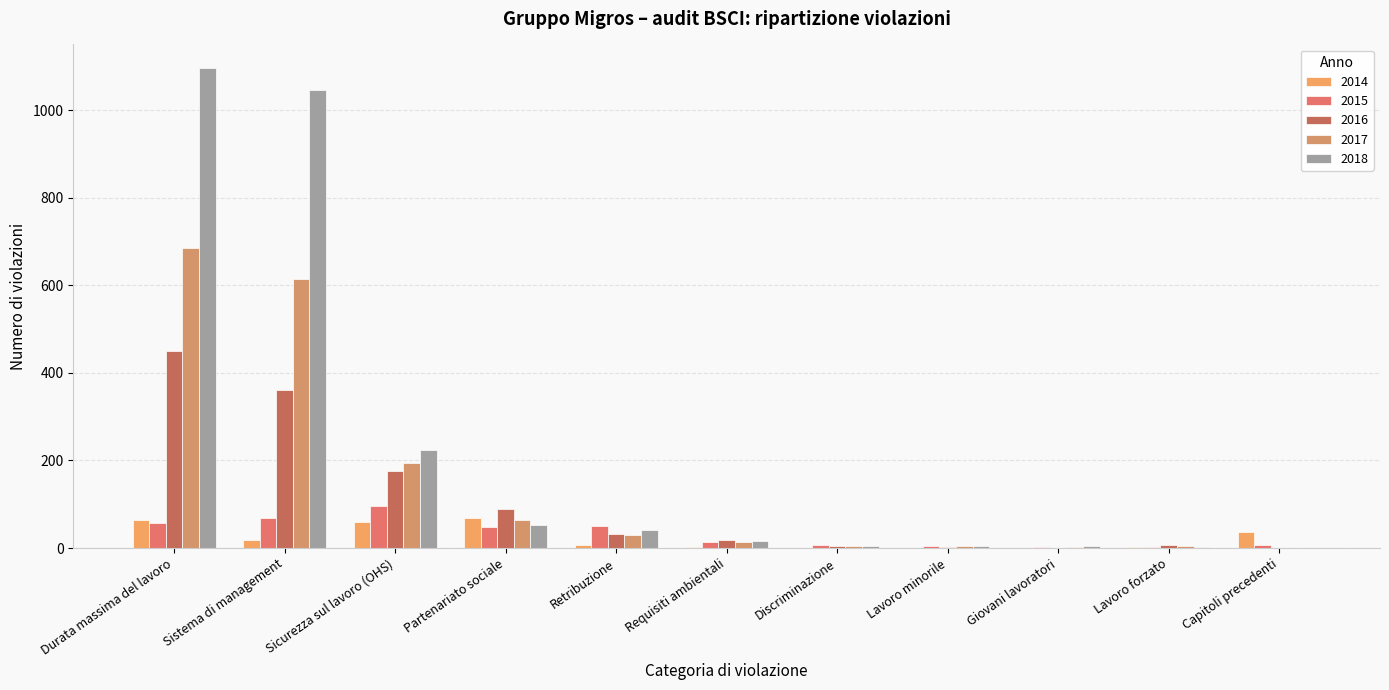

What is the difference between the maximum and second lowest values in the 2015 series?

92